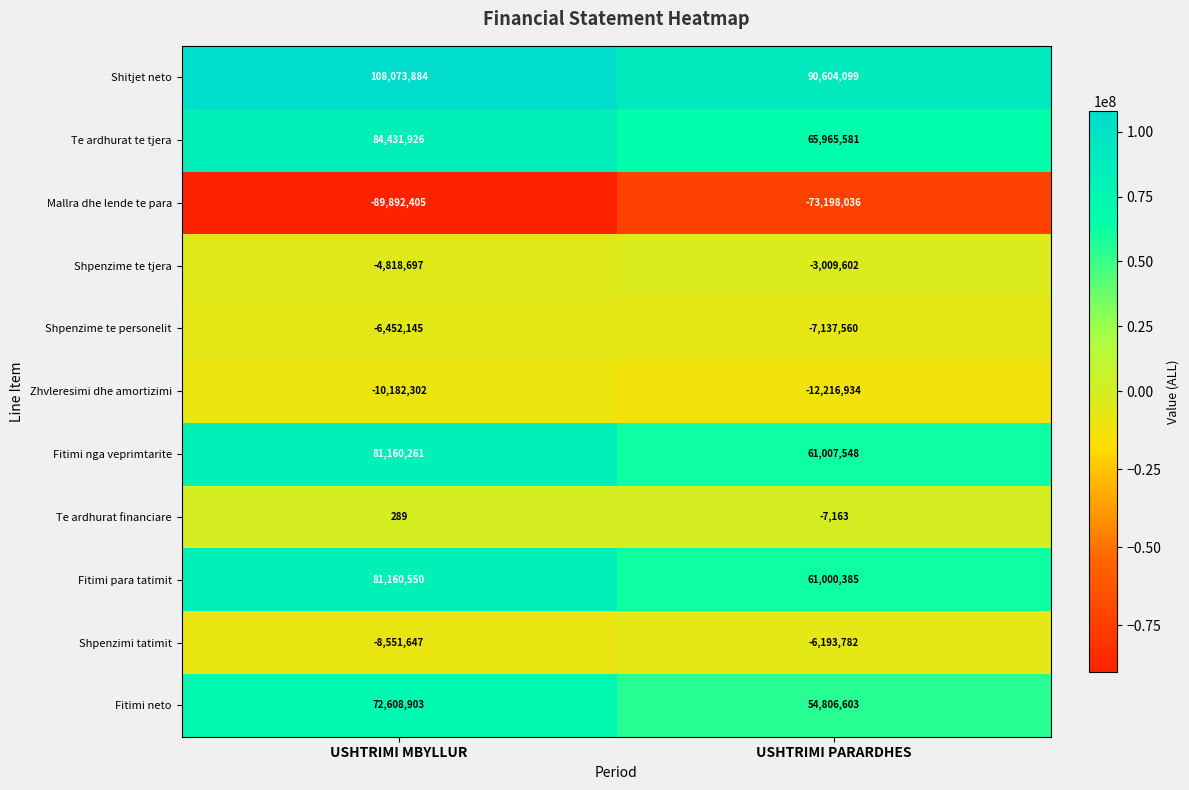

Rank the series by their maximum value, from highest to lowest.

Shitjet neto, Te ardhurat te tjera, Fitimi para tatimit, Fitimi nga veprimtarite, Fitimi neto, Te ardhurat financiare, Shpenzime te tjera, Shpenzimi tatimit, Shpenzime te personelit, Zhvleresimi dhe amortizimi, Mallra dhe lende te para